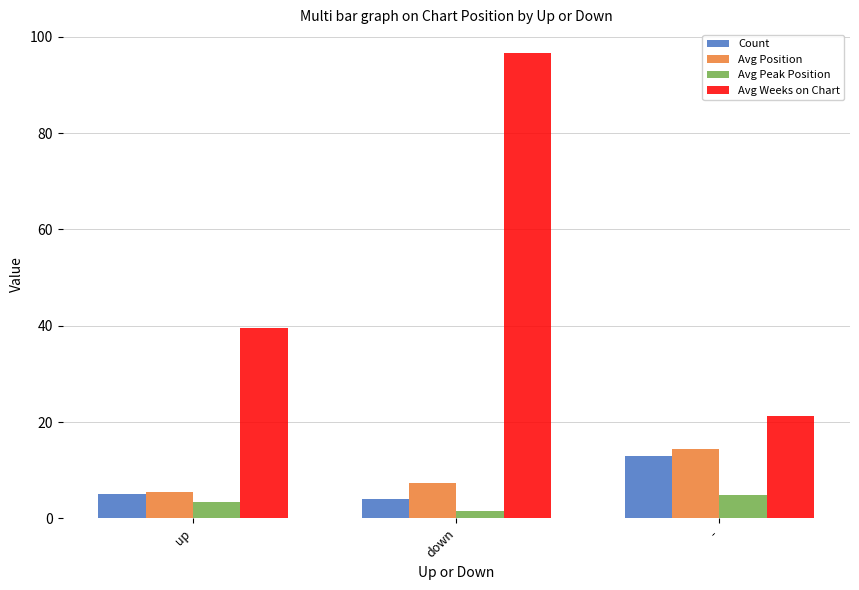

How many distinct data groups are displayed?

4